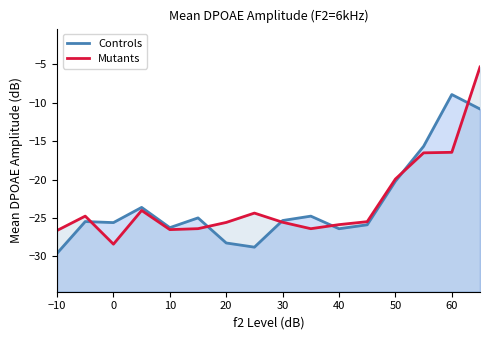

The Controls series shows -28.2 at 20. True or false?

True